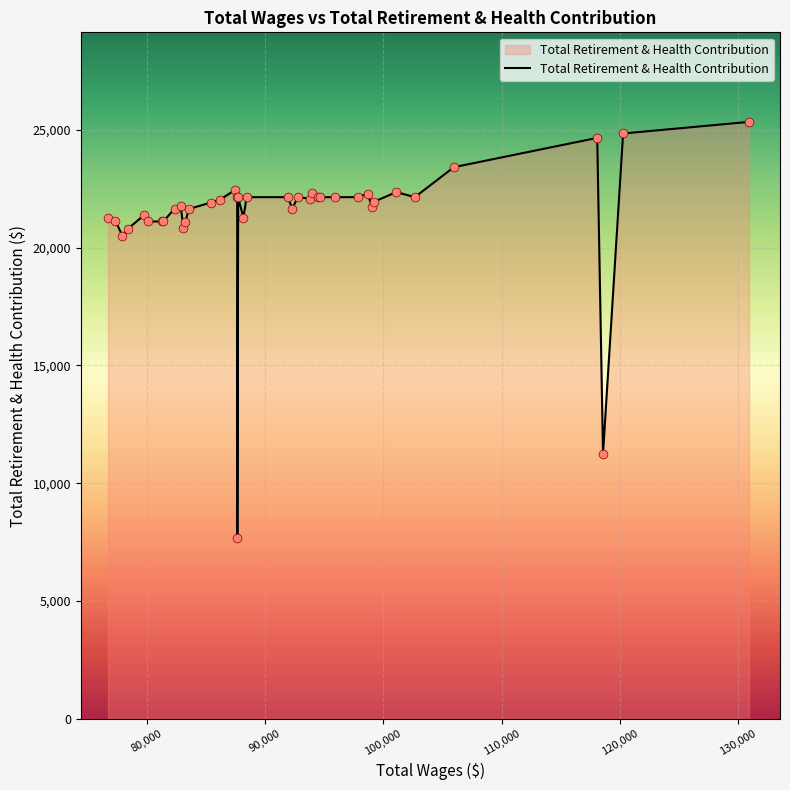

What is the greatest value displayed?

25334